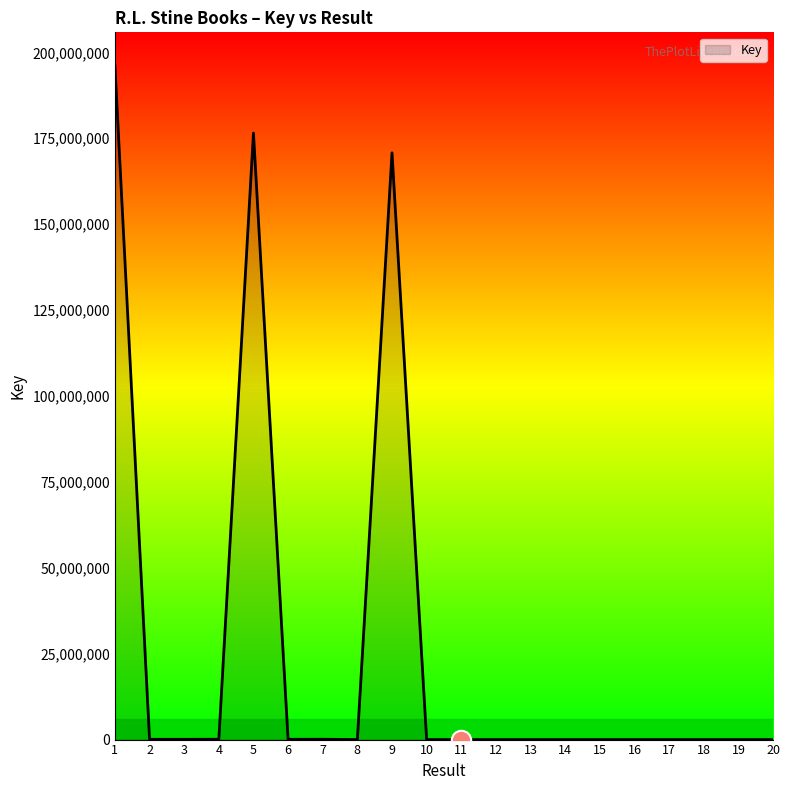

How many categories are shown in the chart?

20